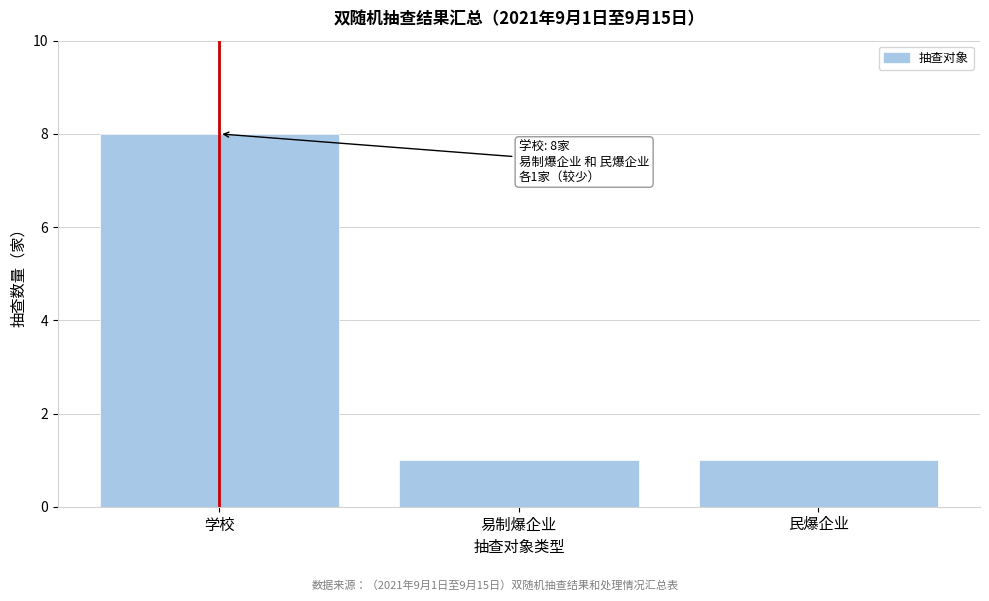

Reading right to left, extract all data points from this chart.

民爆企业=1	易制爆企业=1	学校=8